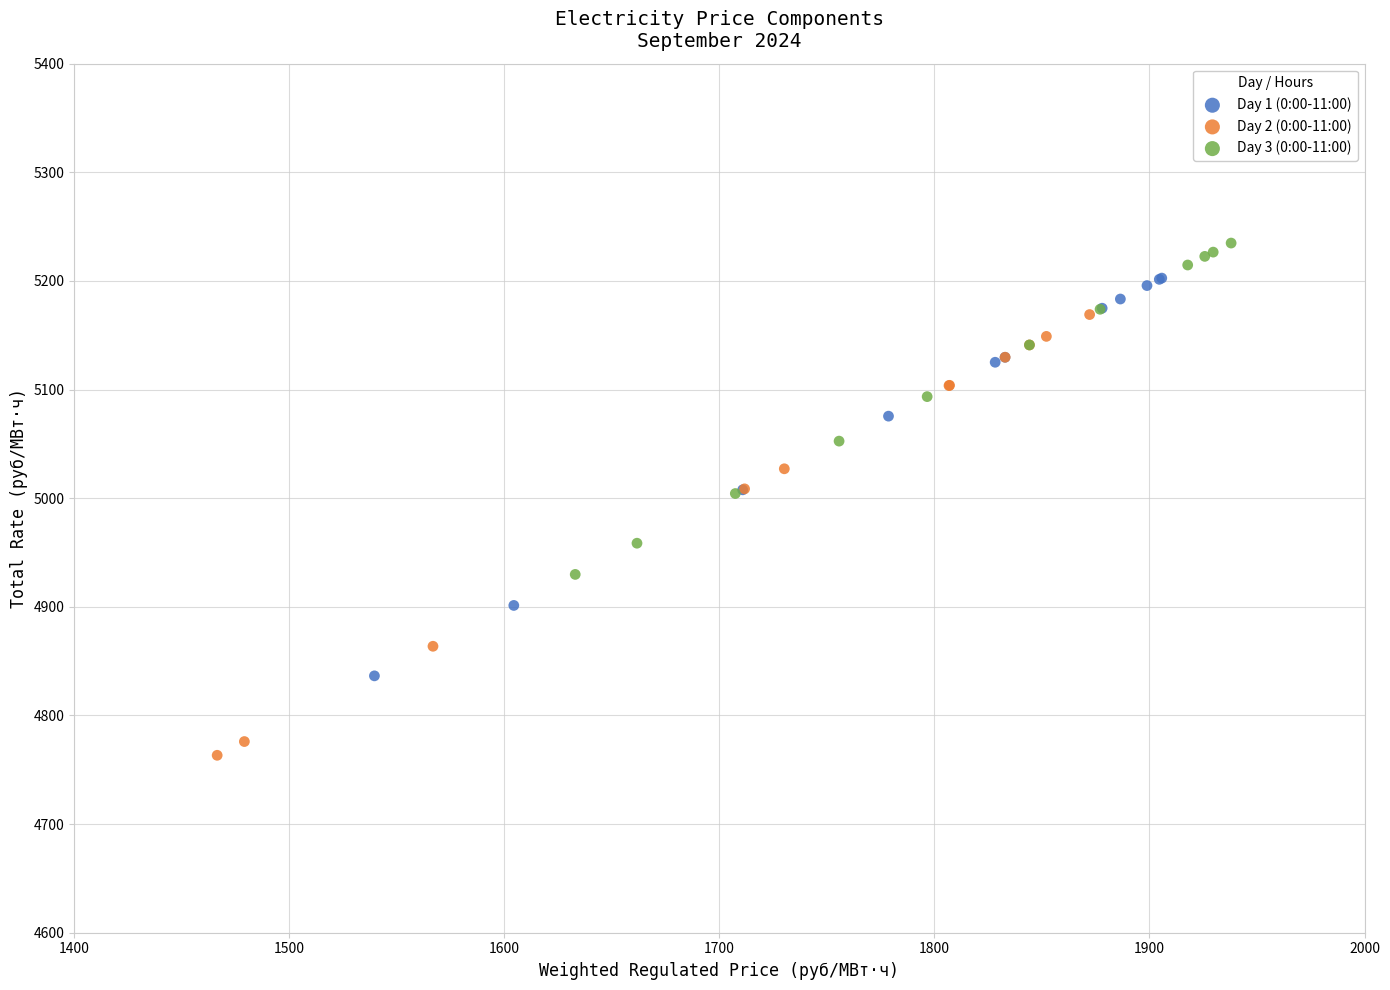

Which series contains the highest Y value?

Day 3 (0:00-11:00)